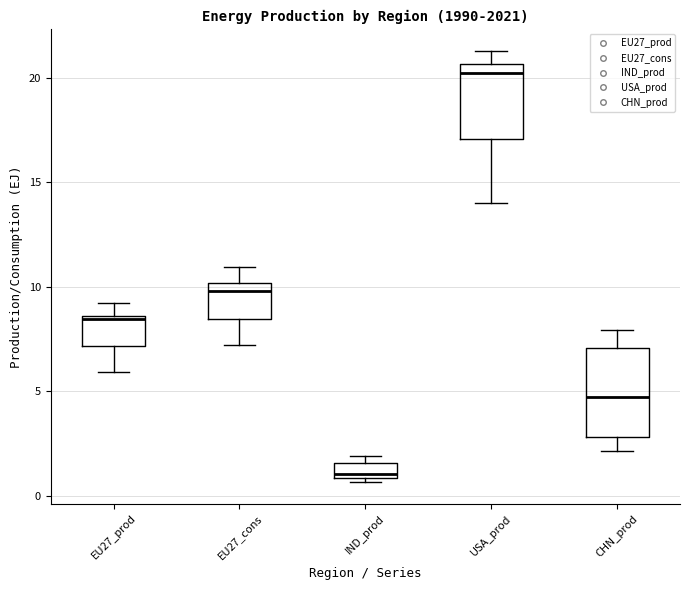

Where does the median line of the box for USA_prod sit on the y-axis? The values are not printed on the chart, so give them approximately, as read against the axis.

20.0